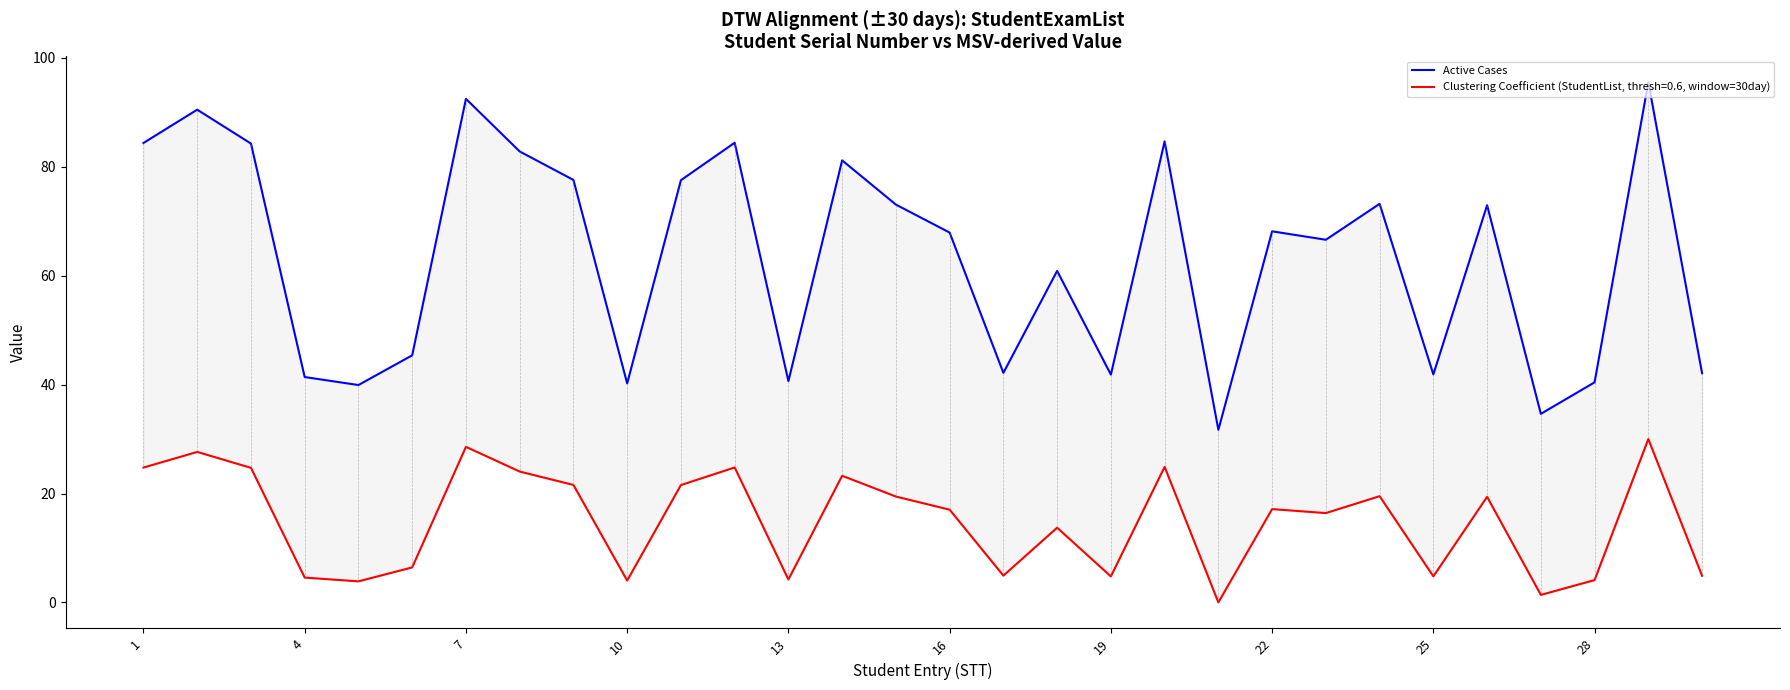

Reading left to right, transcribe all the data shown in this chart.

84.4	90.5	84.3	41.4	39.9	45.4	92.5	82.8	77.6	40.2	77.5	84.4	40.6	81.2	73.1	67.9	42.2	60.9	41.8	84.7	31.7	68.2	66.6	73.2	41.9	73.0	34.6	40.4	95.5	42.1